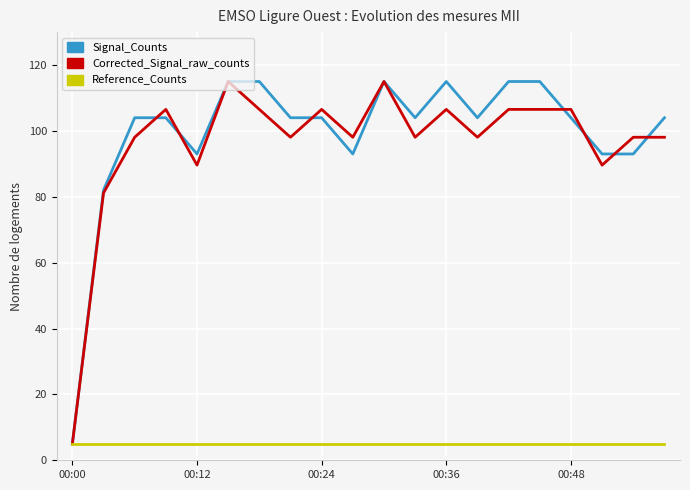

What is the maximum value shown in the chart?

115.0